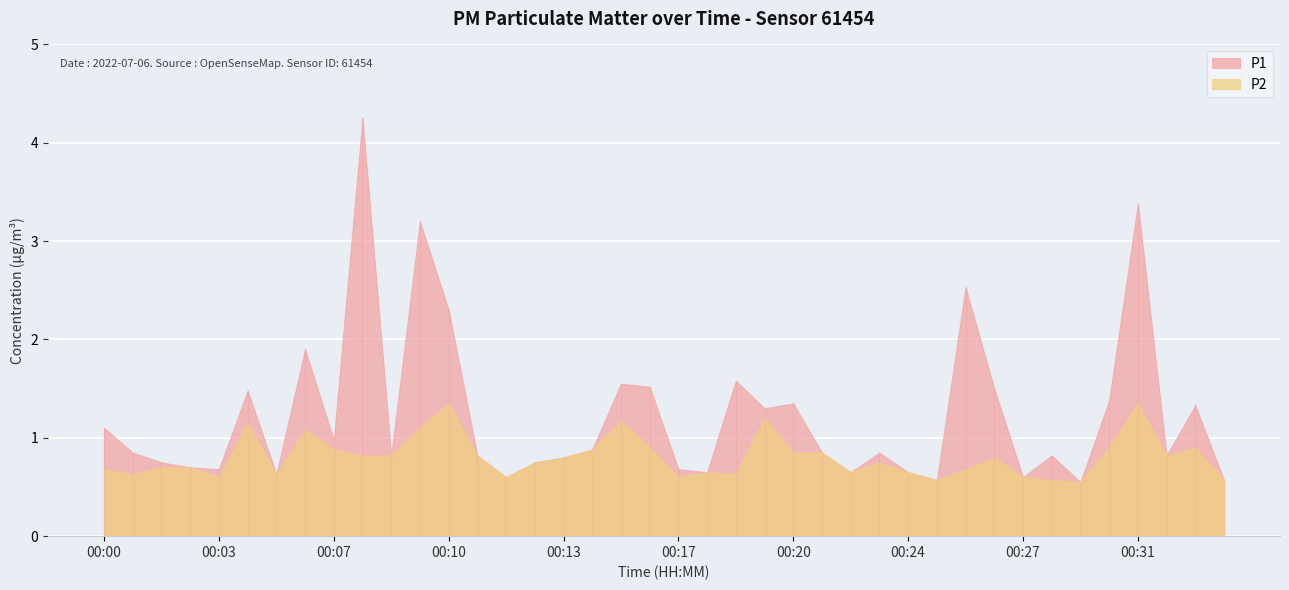

Reading right to left, list all the values displayed in this chart.

P1: 00:33=0.6	00:32=1.3	00:31=0.8	00:31=3.4	00:30=1.4	00:29=0.6	00:28=0.8	00:27=0.6	00:26=1.5	00:25=2.5	00:25=0.6	00:24=0.7	00:23=0.8	00:22=0.7	00:21=0.8	00:20=1.4	00:19=1.3	00:19=1.6	00:18=0.7	00:17=0.7	00:16=1.5	00:15=1.6	00:14=0.9	00:13=0.8	00:13=0.8	00:12=0.6	00:11=0.8	00:10=2.3	00:09=3.2	00:08=0.8	00:07=4.2	00:07=1.0	00:06=1.9	00:05=0.6	00:04=1.5	00:03=0.7	00:02=0.7	00:01=0.8	00:01=0.8	00:00=1.1
P2: 00:33=0.6	00:32=0.9	00:31=0.8	00:31=1.4	00:30=0.9	00:29=0.6	00:28=0.6	00:27=0.6	00:26=0.8	00:25=0.7	00:25=0.6	00:24=0.7	00:23=0.8	00:22=0.7	00:21=0.8	00:20=0.8	00:19=1.2	00:19=0.6	00:18=0.7	00:17=0.6	00:16=0.9	00:15=1.2	00:14=0.9	00:13=0.8	00:13=0.8	00:12=0.6	00:11=0.8	00:10=1.4	00:09=1.1	00:08=0.8	00:07=0.8	00:07=0.9	00:06=1.1	00:05=0.6	00:04=1.1	00:03=0.6	00:02=0.7	00:01=0.7	00:01=0.6	00:00=0.7